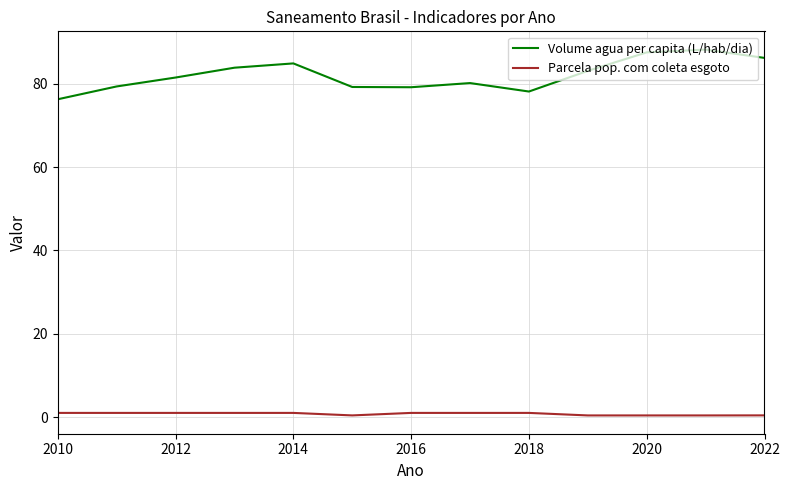

What are all the series names shown in the legend?

Volume agua per capita (L/hab/dia), Parcela pop. com coleta esgoto